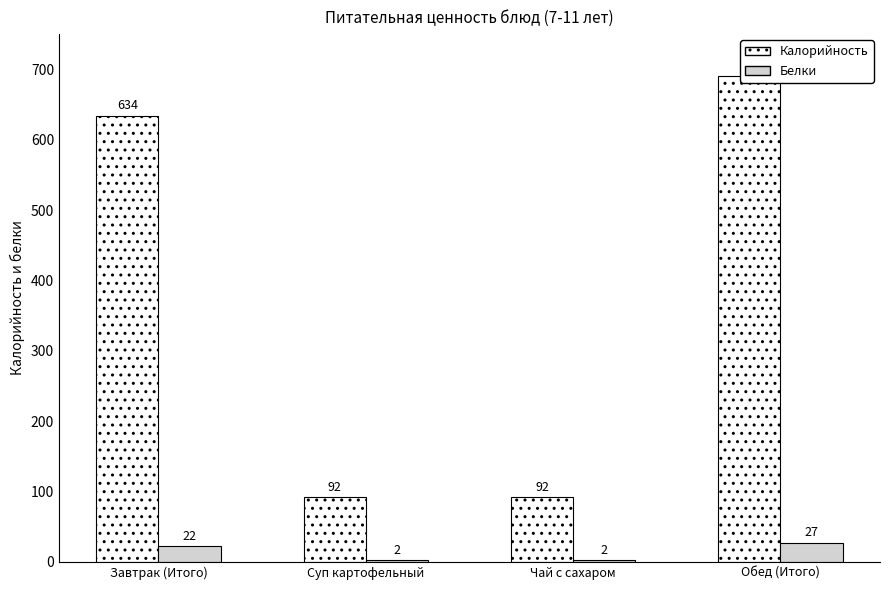

The value of Белки at Чай с сахаром is 2. True or false?

True